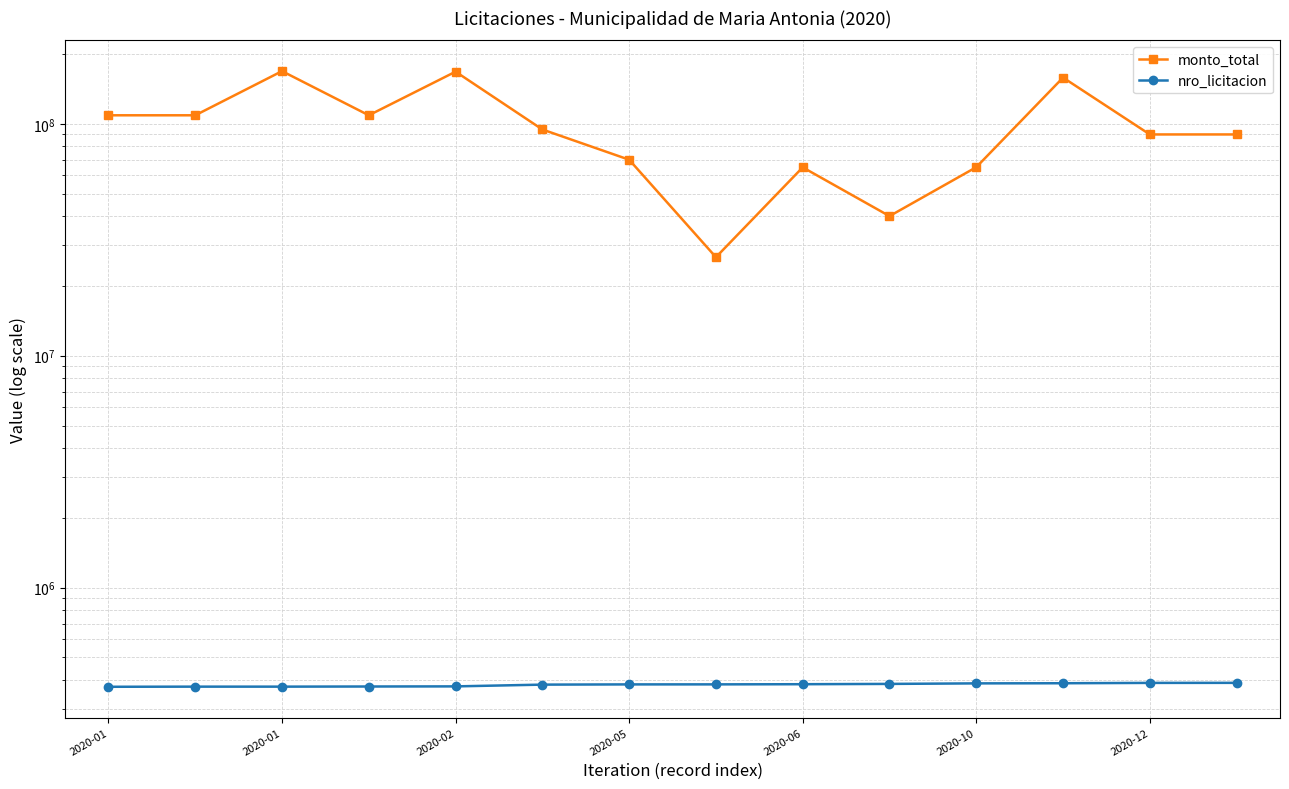

Is the value of nro_licitacion at 2020-01 greater than the value of monto_total at 2020-12?

No